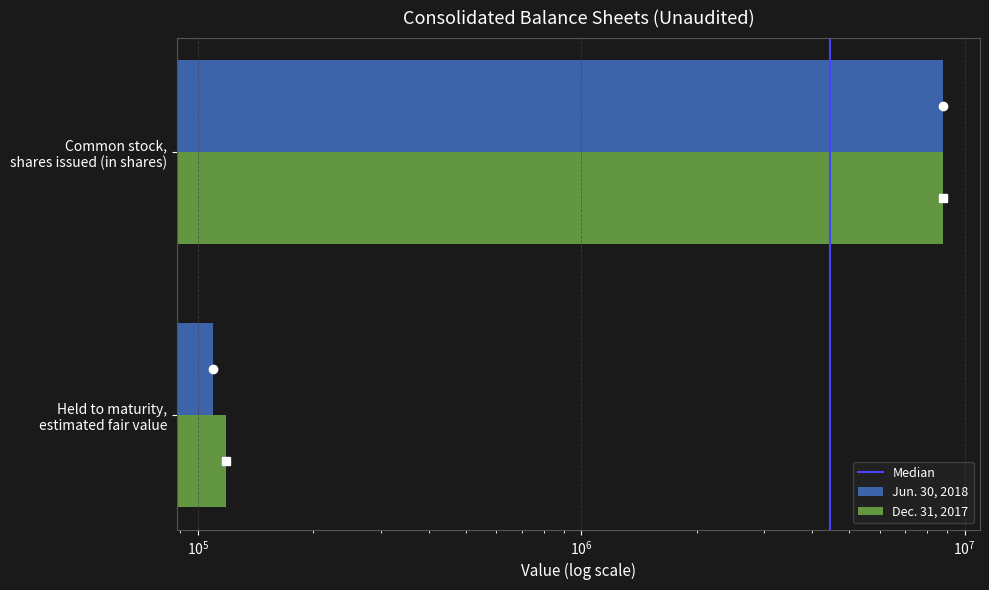

What is the highest value of the Jun. 30, 2018 series?

8807175